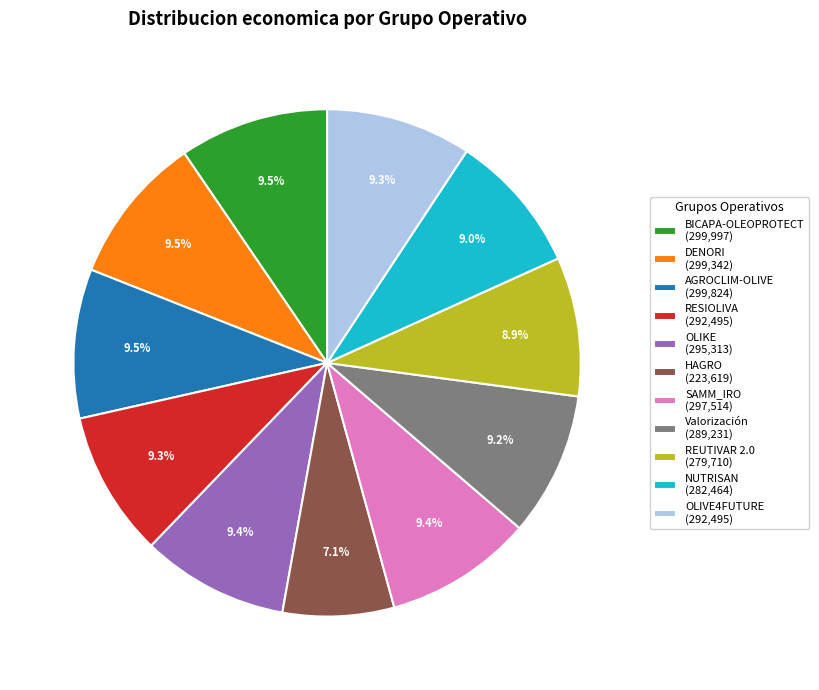

Count the number of slices in the pie.

11